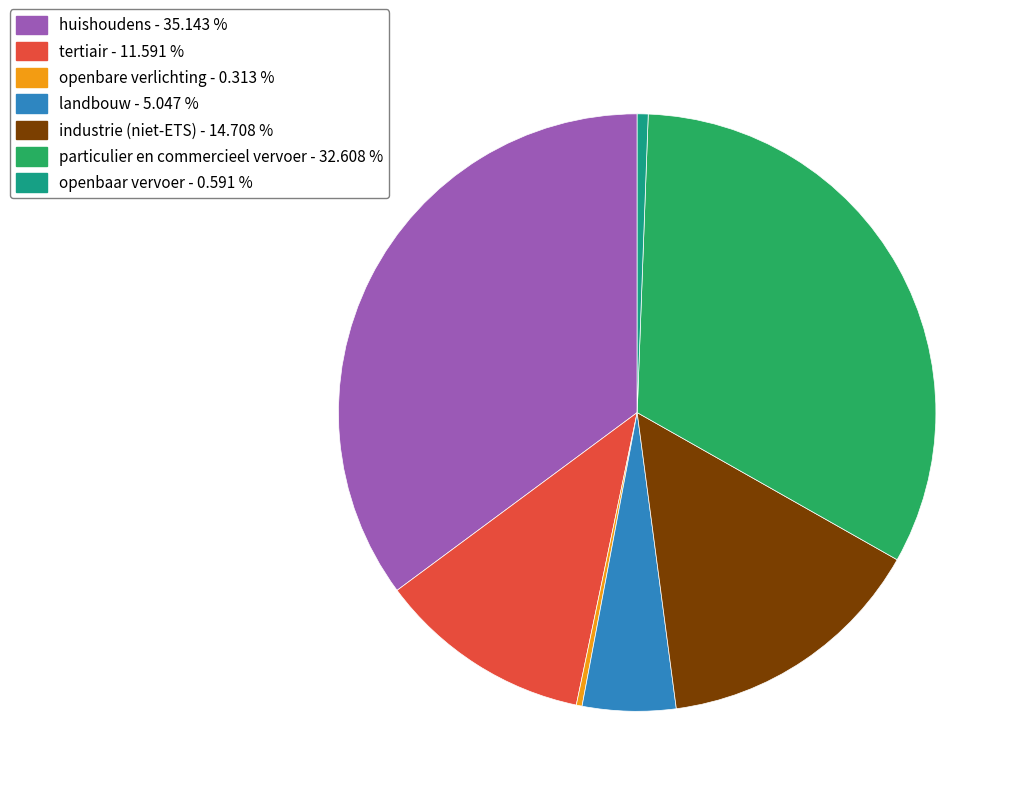

Approximately how many times larger is the value at tertiair compared to particulier en commercieel vervoer?

0.4